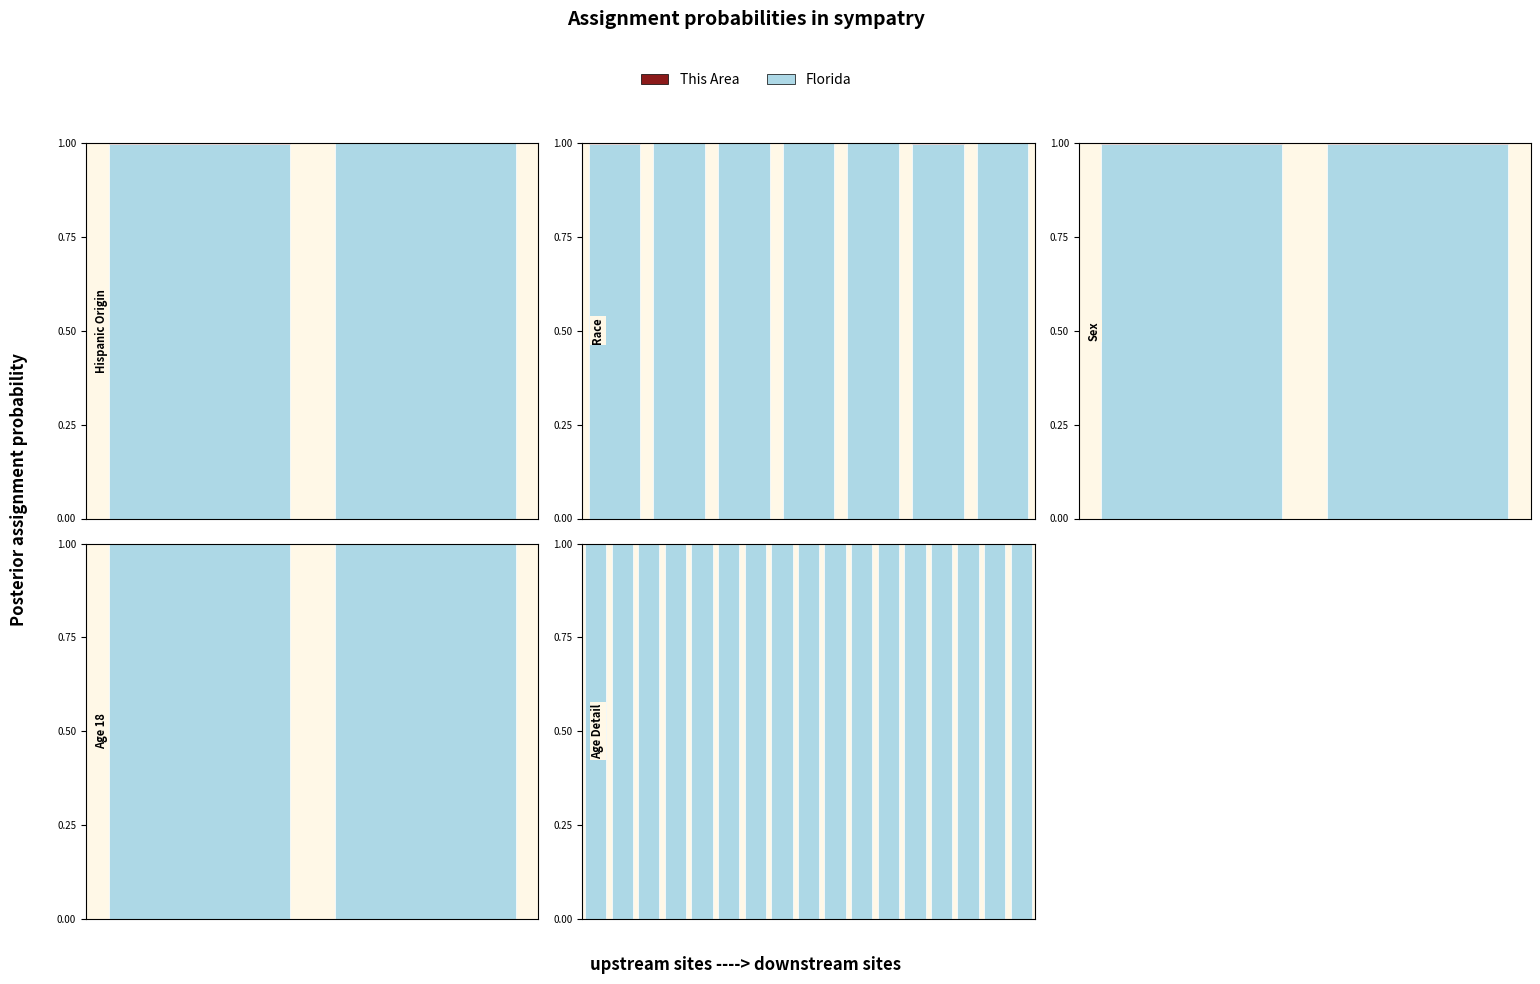

How many categories are shown in the chart?

17